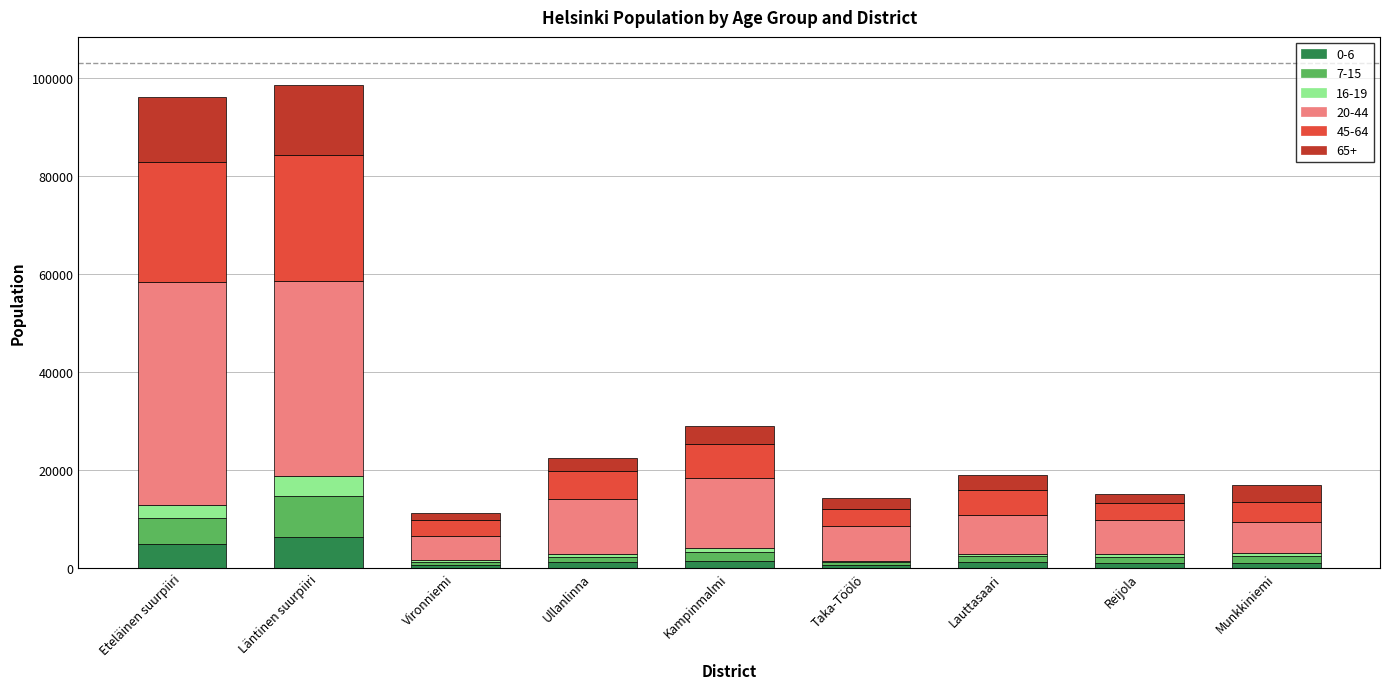

What are all the series names shown in the legend?

0-6, 7-15, 16-19, 20-44, 45-64, 65+